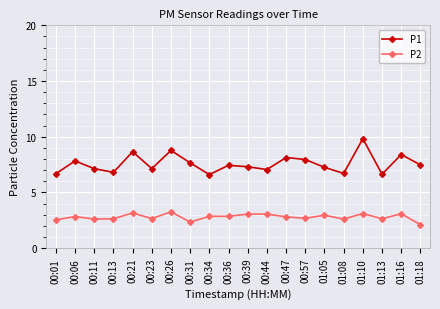

At how many categories does at least one series exceed 5?

20